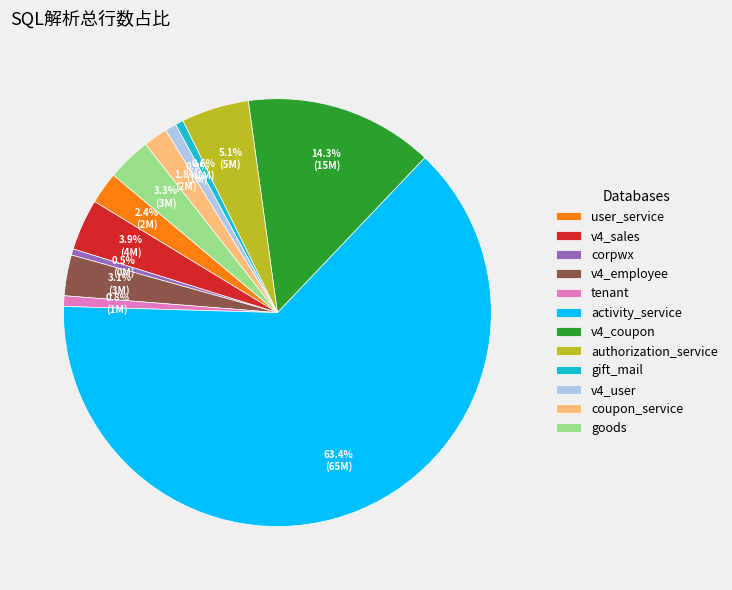

To the nearest percent, what is the difference between the user_service and v4_sales slice percentages?

1%